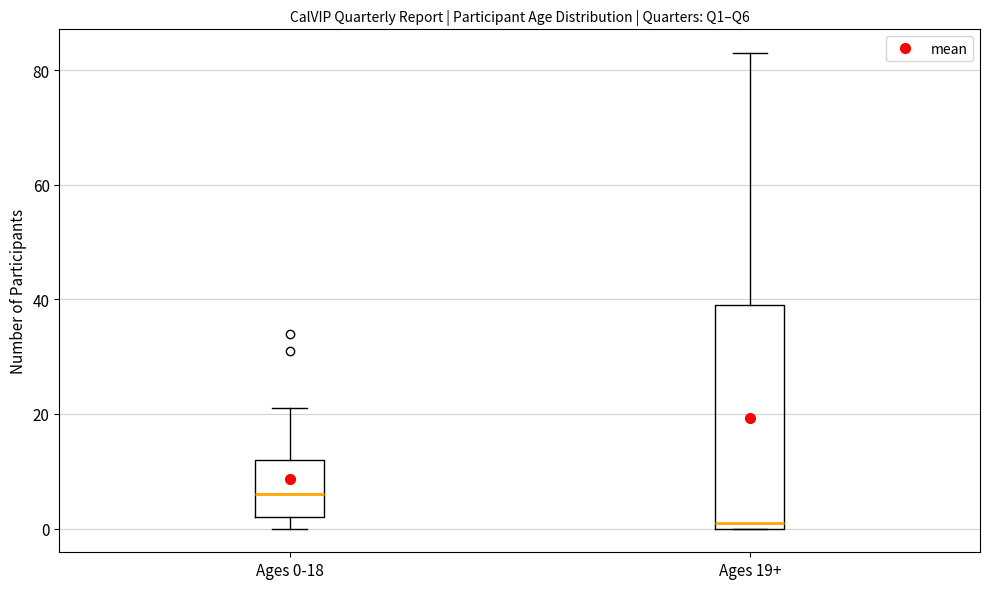

Where is the lower edge of the box for Ages 0-18 on the y-axis? The values are not printed on the chart, so give them approximately, as read against the axis.

2